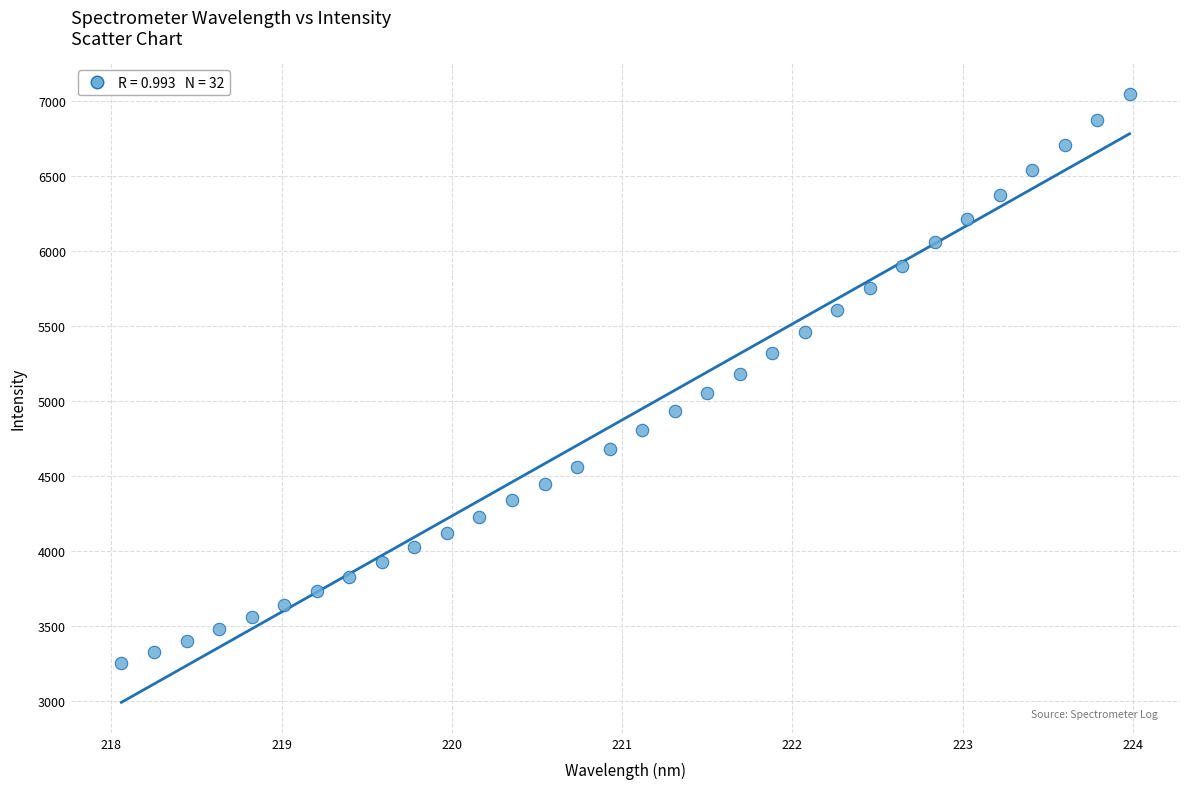

What is the range of X values (max minus min)?

5.9